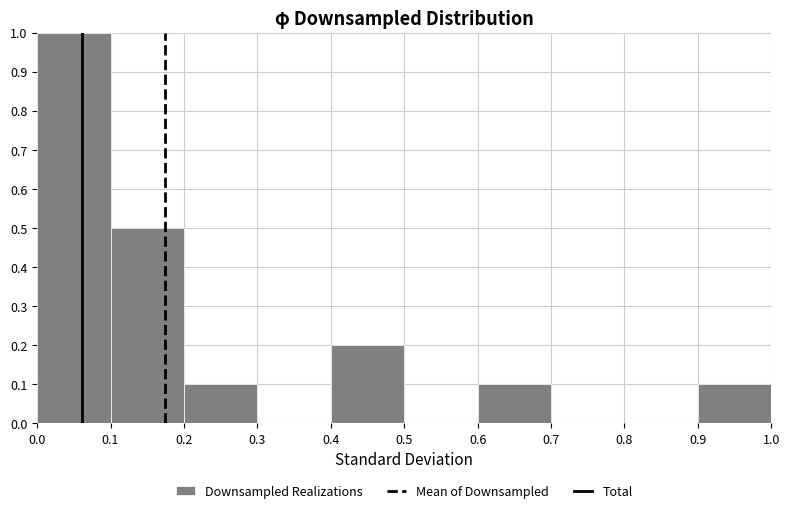

Reading left to right, transcribe this chart: for each bar, give the range it covers on the x-axis and its height. The values are not printed on the chart, so give them approximately, as read against the axis.

0.0 to 0.1: 1.0
0.1 to 0.2: 0.5
0.2 to 0.3: 0.1
0.3 to 0.4: 0
0.4 to 0.5: 0.2
0.5 to 0.6: 0
0.6 to 0.7: 0.1
0.7 to 0.8: 0
0.8 to 0.9: 0
0.9 to 1.0: 0.1